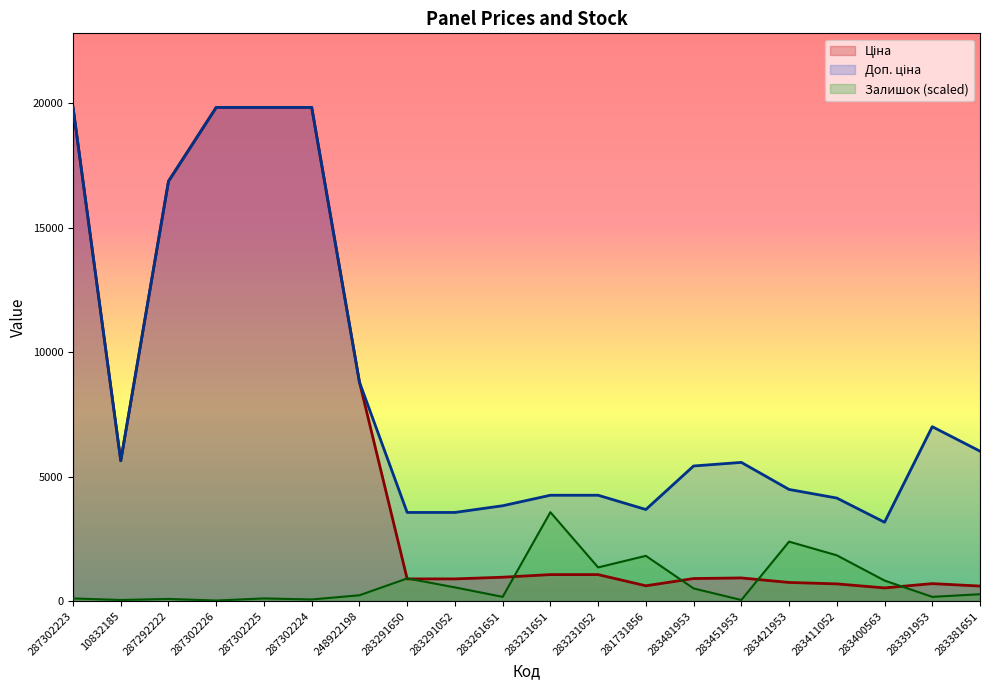

How many times do Ціна and Залишок cross each other?

6